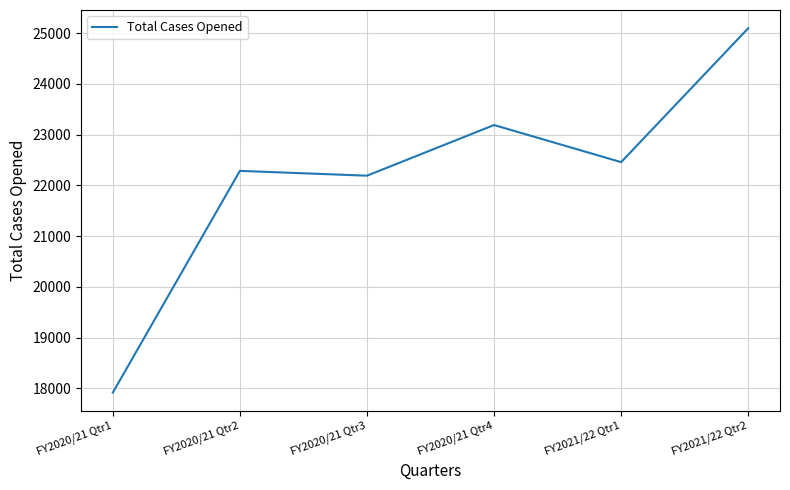

Which category has the highest value across all series?

FY2021/22 Qtr2